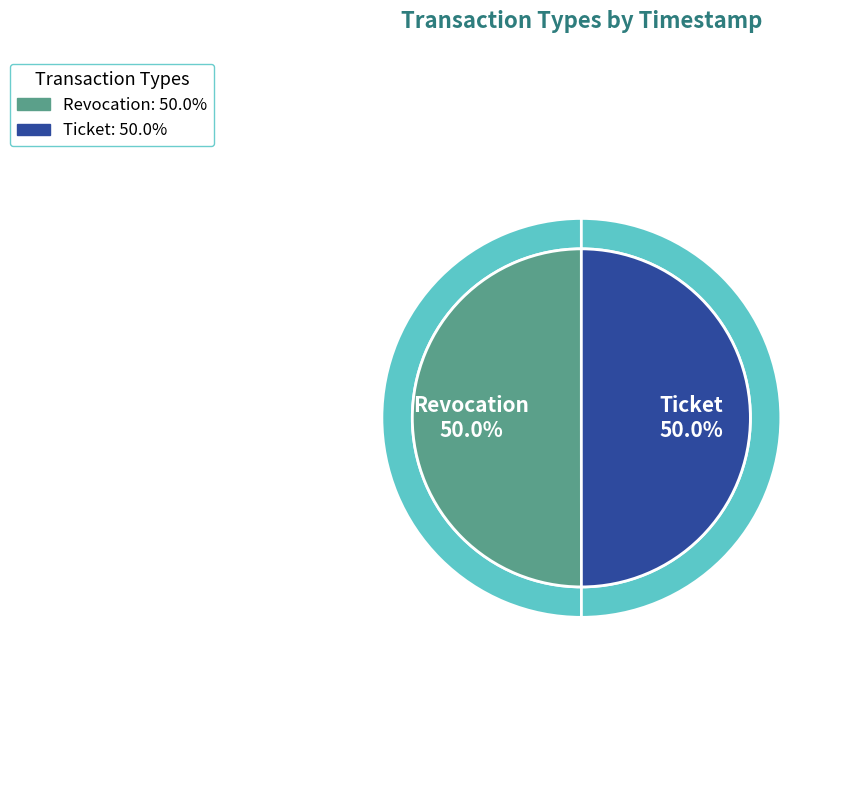

The Revocation slice represents 50% of the pie. True or false?

True